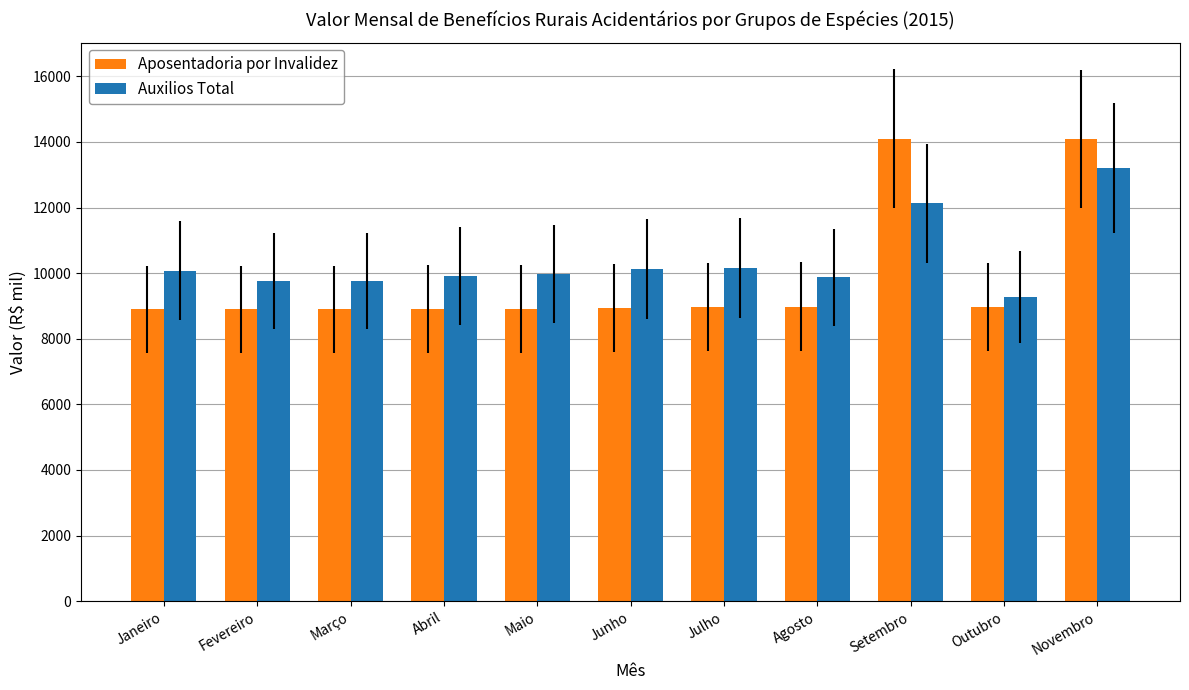

Is it true that Aposentadoria por Invalidez equals 8960 at Outubro?

True